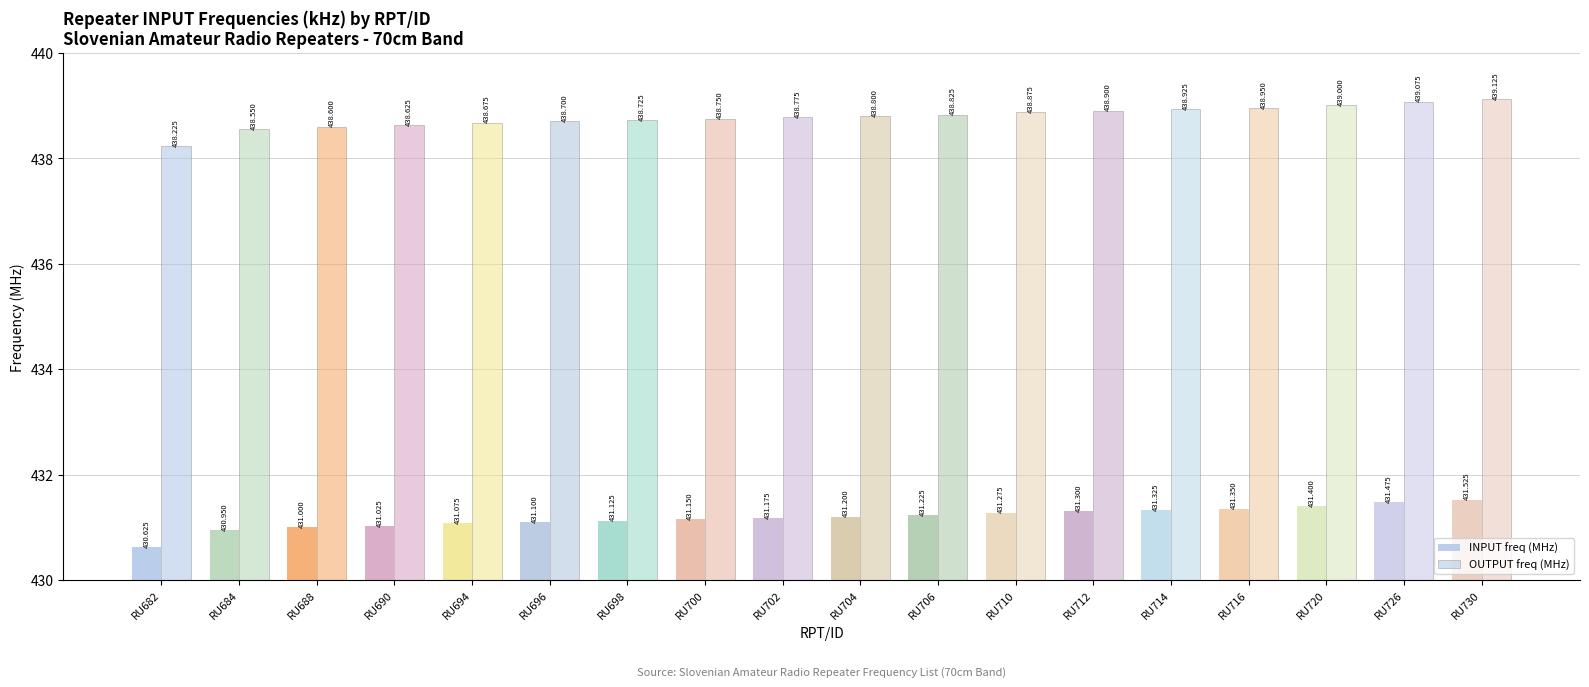

Where does the INPUT freq (MHz) series first go above 431?

RU690